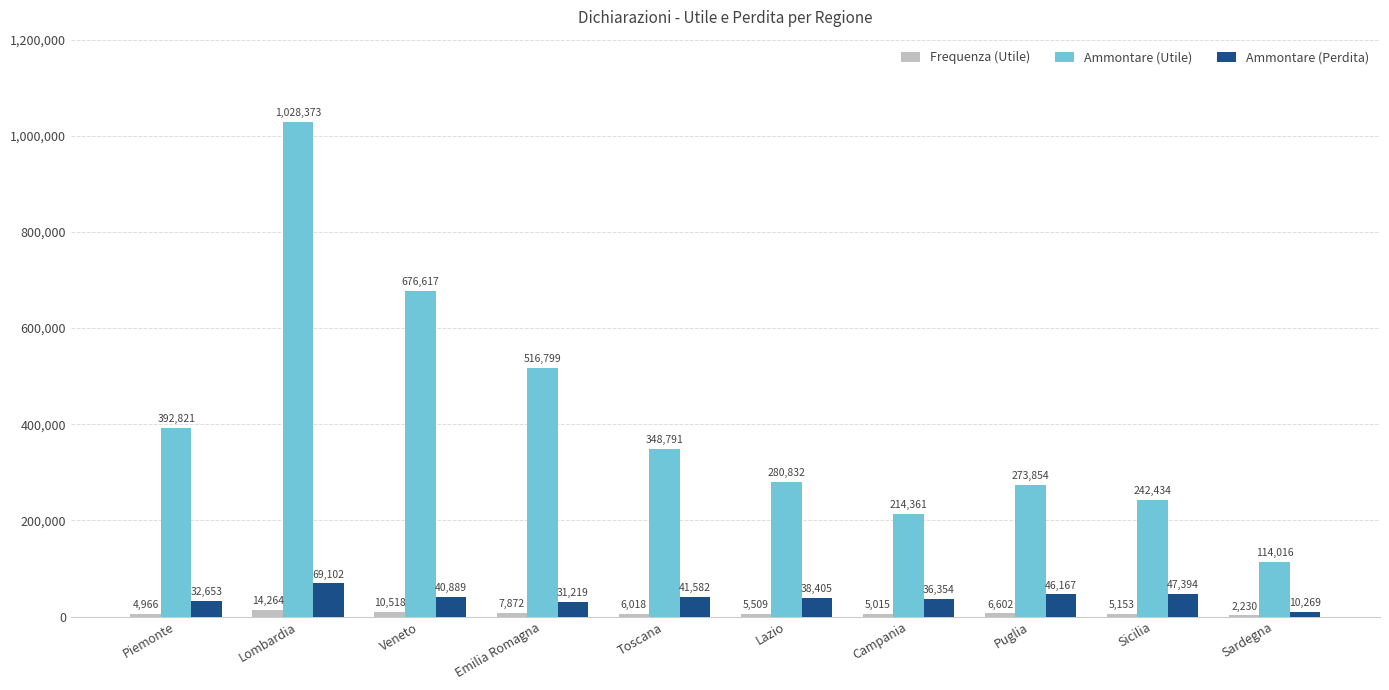

Is it true that Frequenza (Utile) equals 5015 at Campania?

True